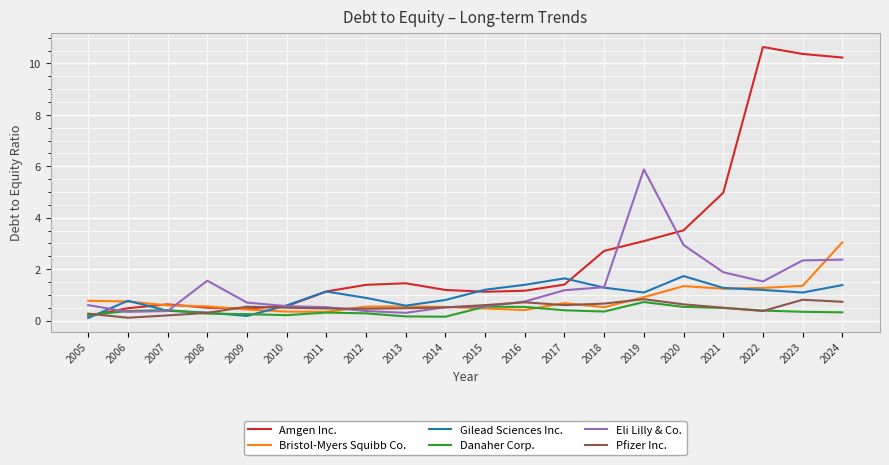

What is the minimum value for Bristol-Myers Squibb Co.?

0.3